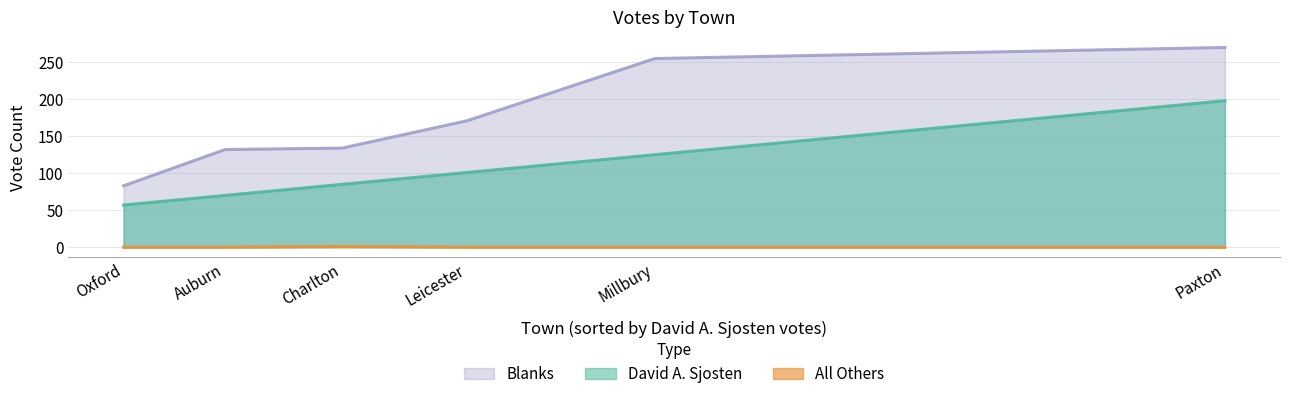

What is the difference between the second highest and minimum values in the David A. Sjosten series?

68